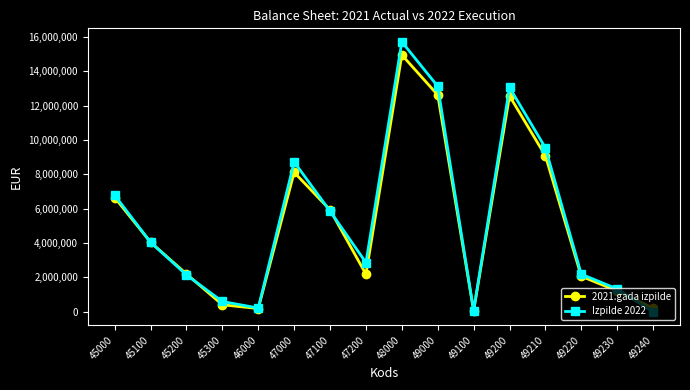

What is the difference between the maximum and minimum values in the Izpilde 2022 series?

15714419